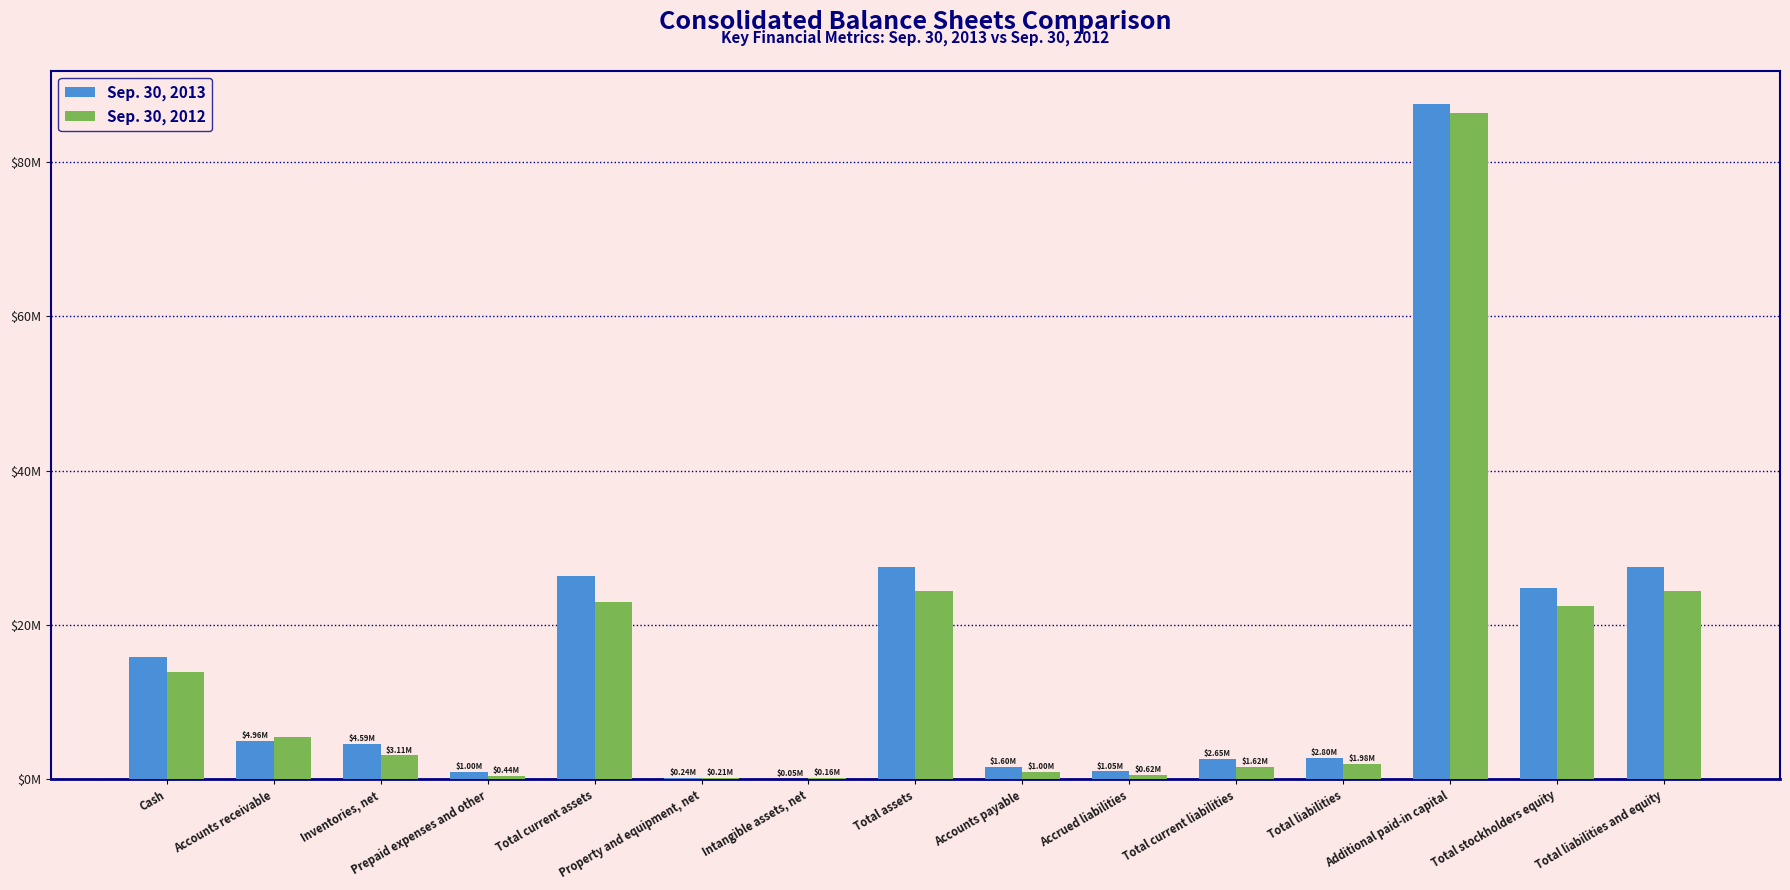

Are the bars grouped side by side (vs. stacked)?

Yes